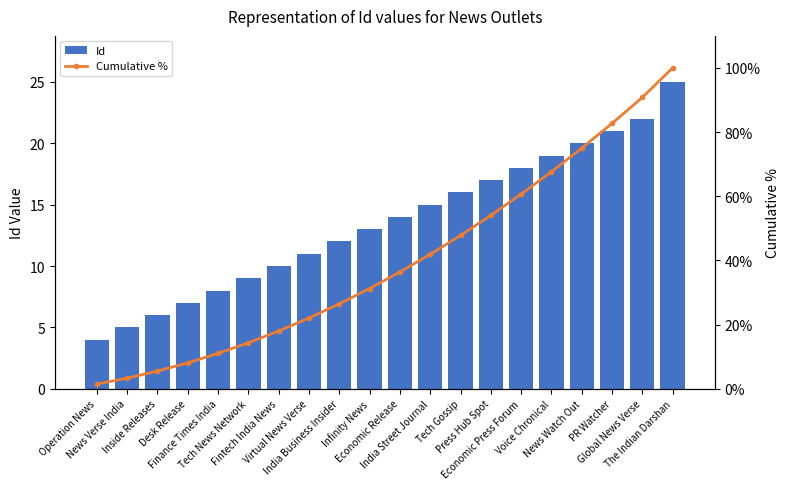

The value of Cumulative % at Global News Verse is 124.7. True or false?

False